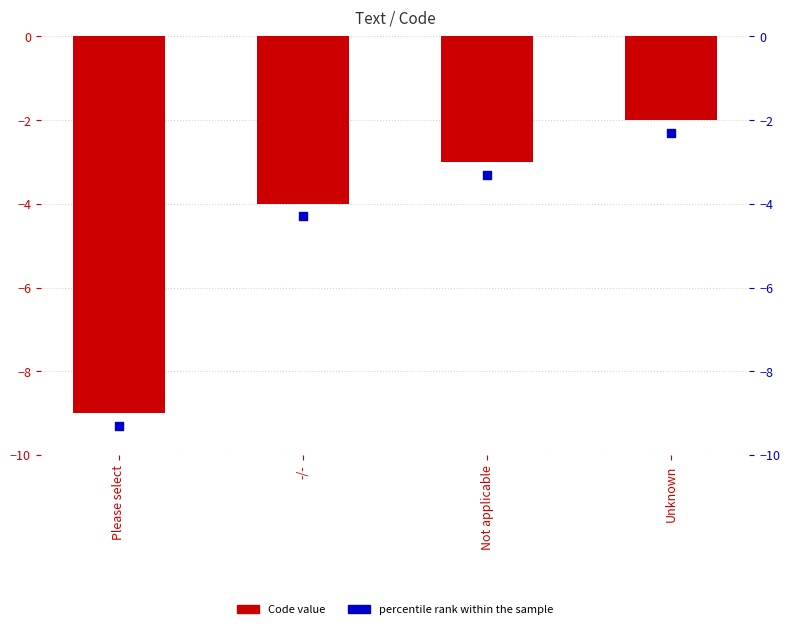

What is the change in value from -/- to Not applicable?

+1